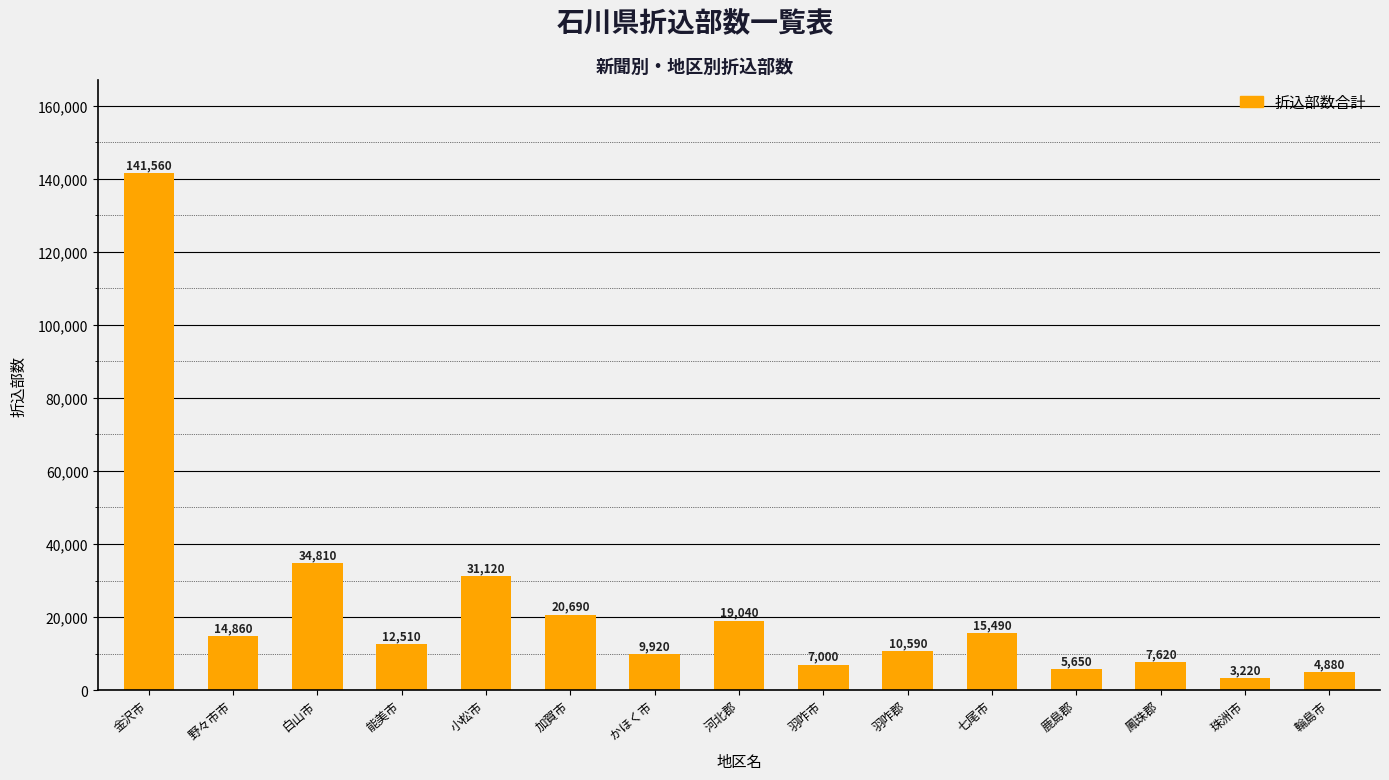

Does the chart contain stacked bars?

No